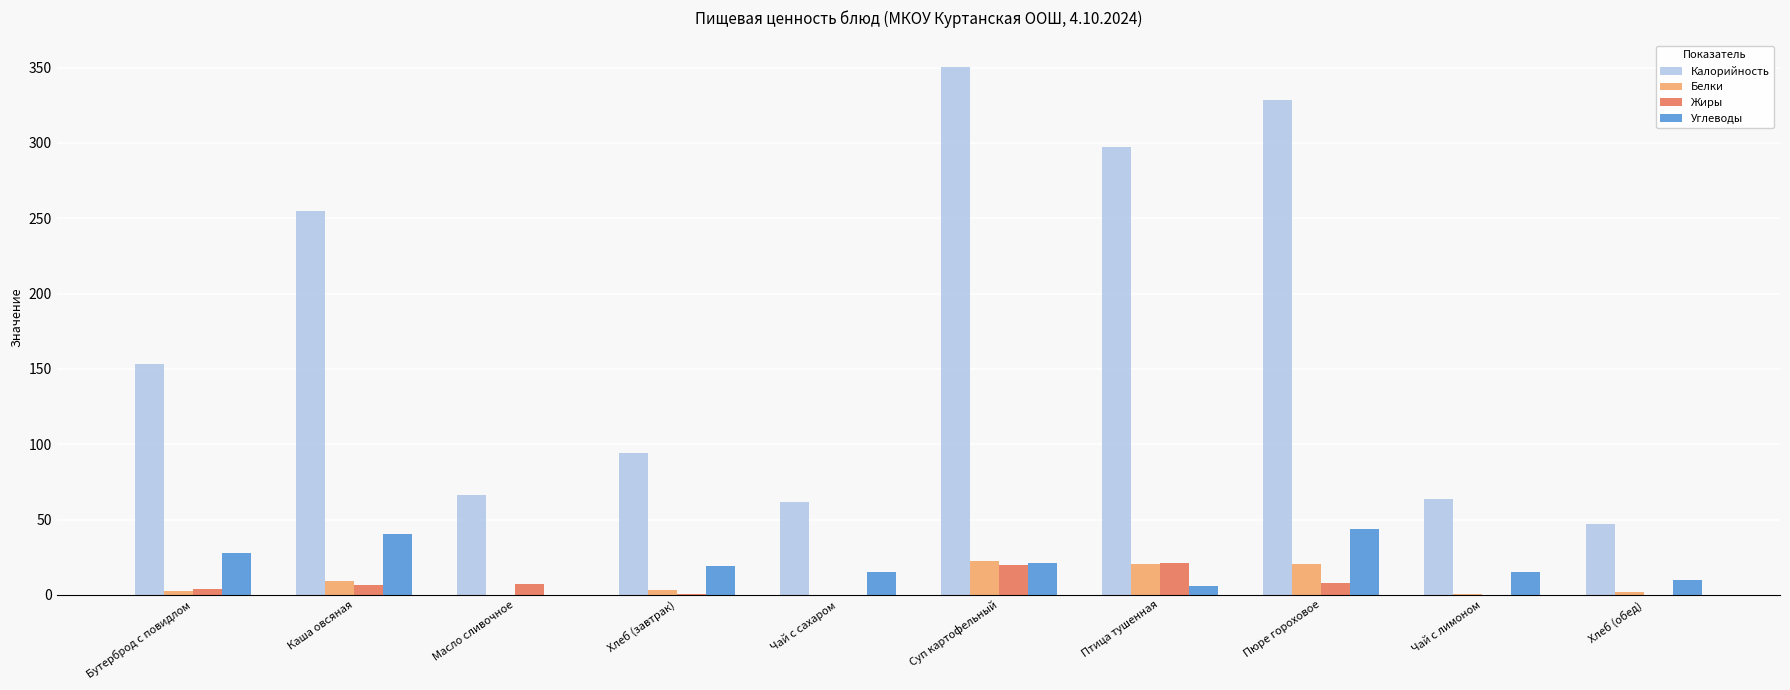

Count the number of categories in the chart.

10